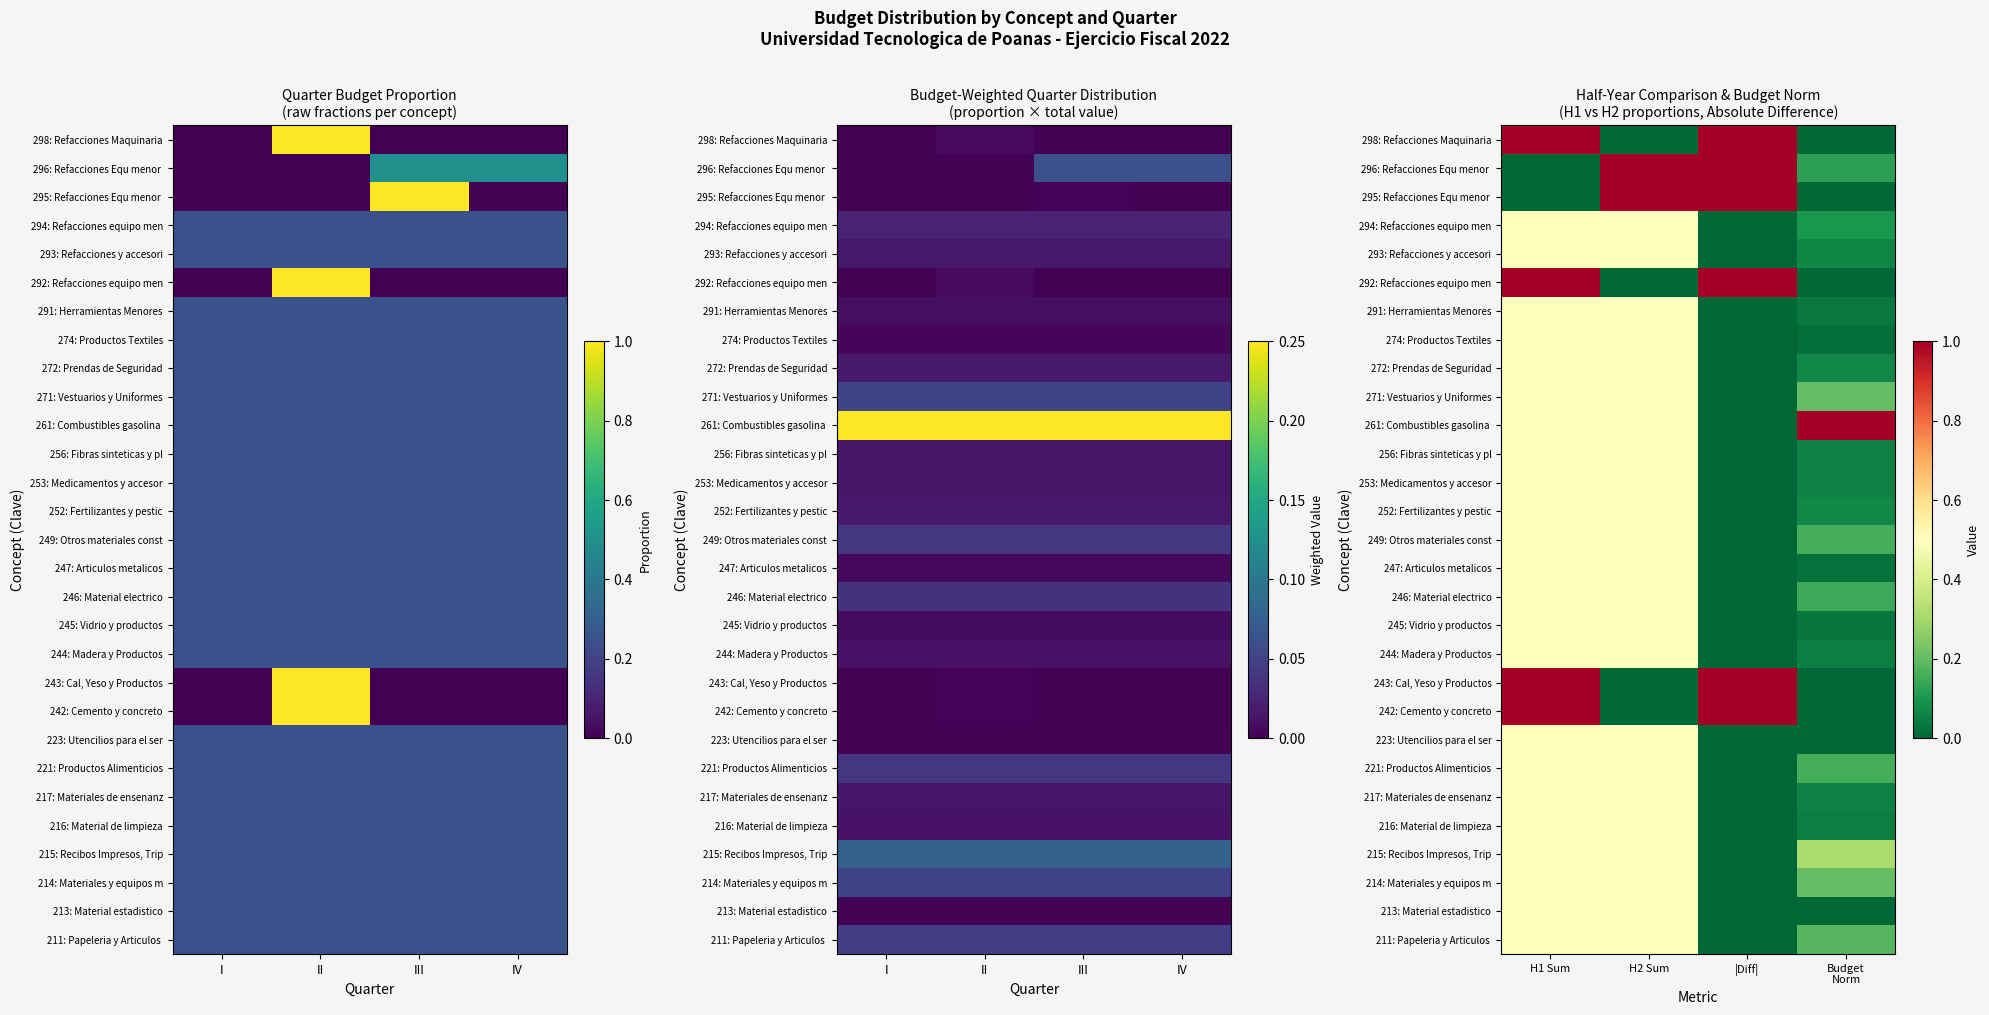

At how many categories does at least one series exceed 0?

4